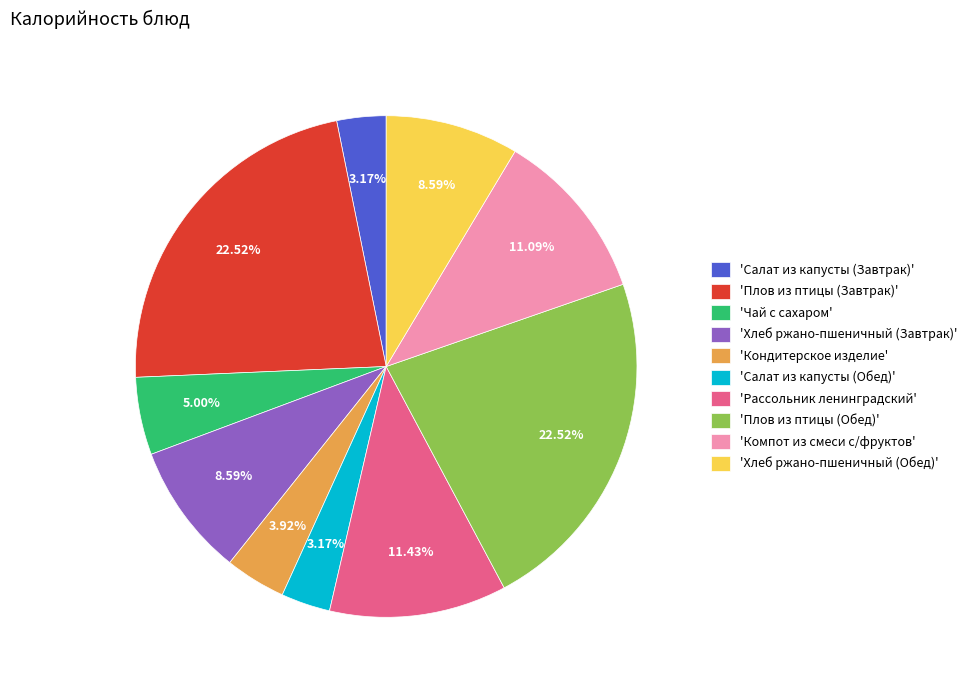

Which has a higher value, 'Рассольник ленинградский' or 'Чай с сахаром'?

'Рассольник ленинградский'